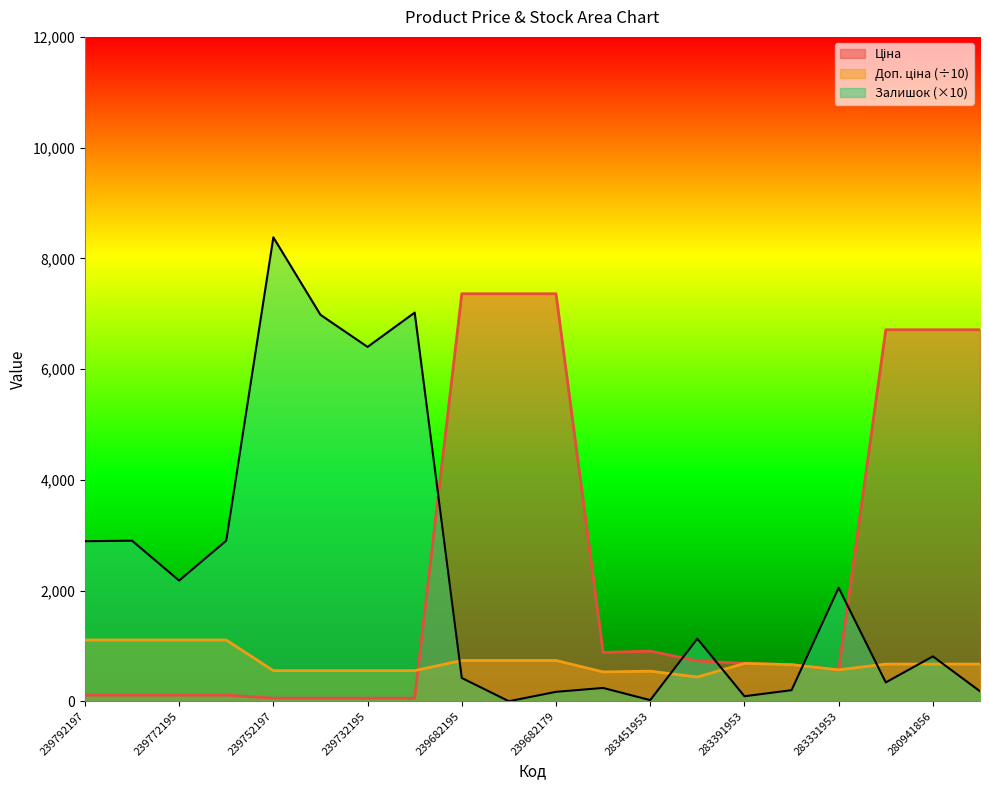

How many values in the Залишок series exceed 1130?

9